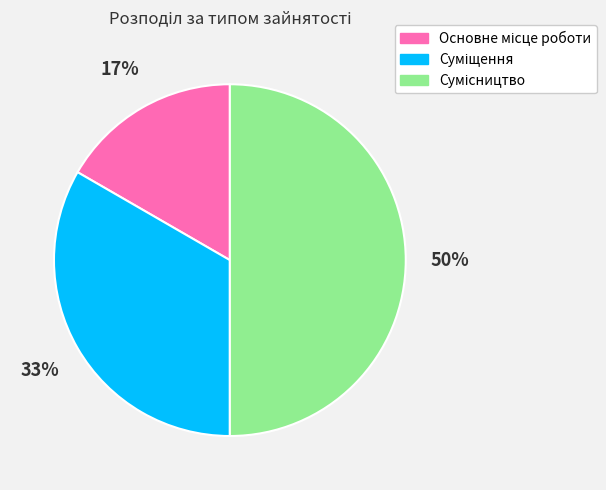

To the nearest percent, what is the average slice percentage?

33%